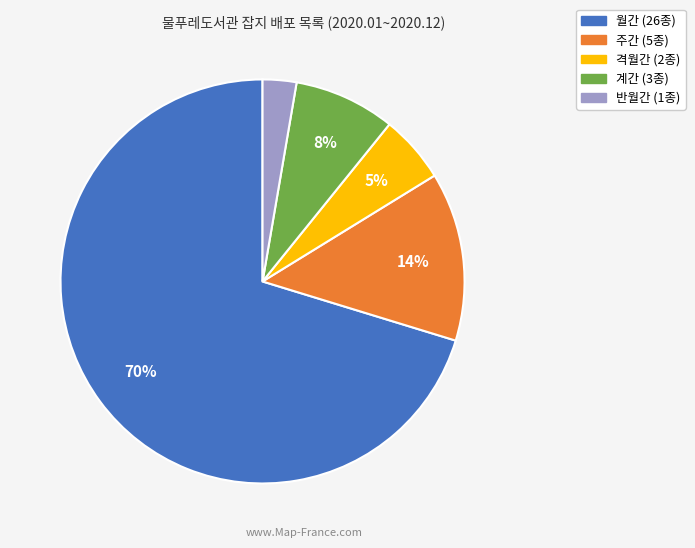

How many segments does this pie chart have?

5